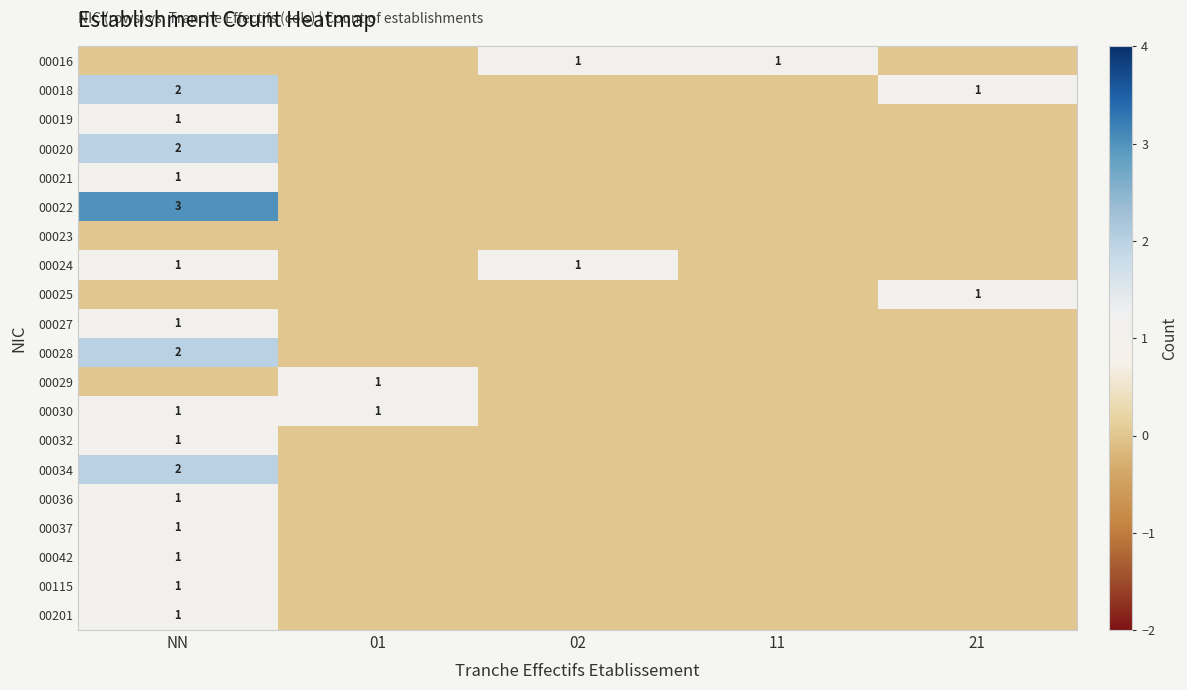

What is the greatest value displayed?

3